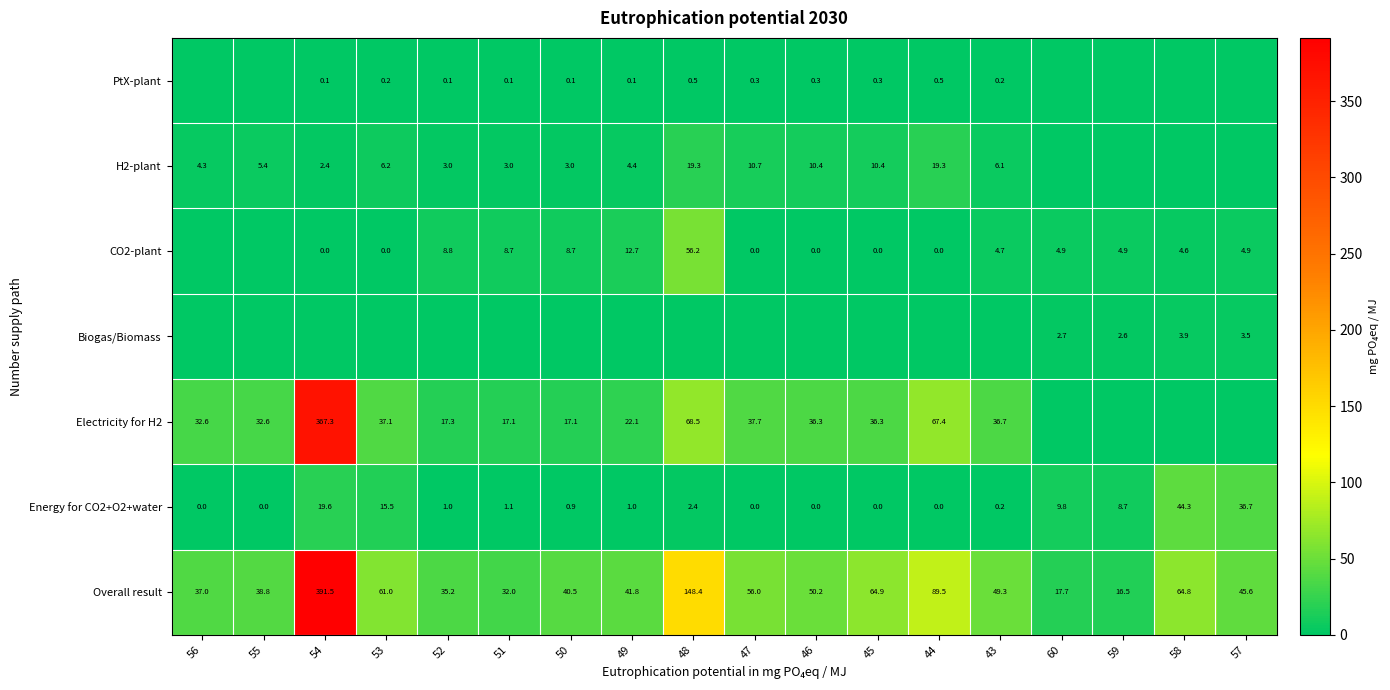

What is the difference between the H2-plant values at 55 and 52?

2.4